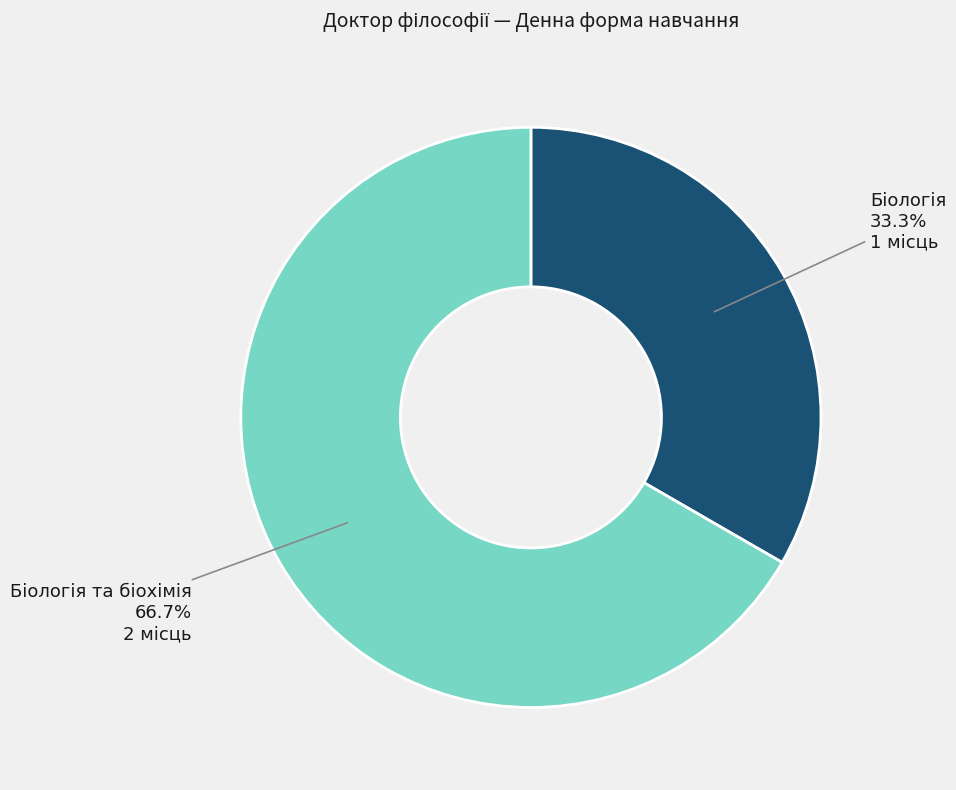

Does any single category account for the majority?

Yes